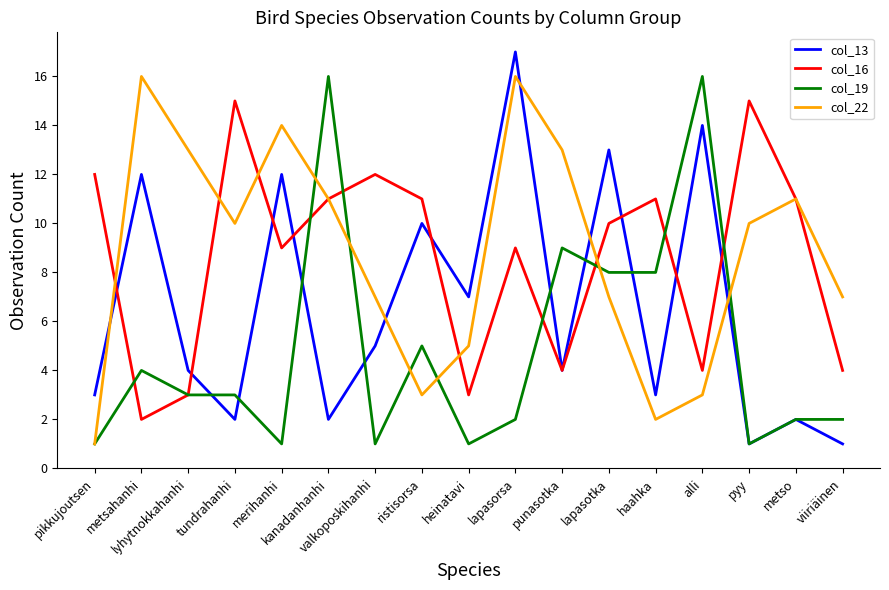

True or false: col_16 has a value of 15 at pyy.

True